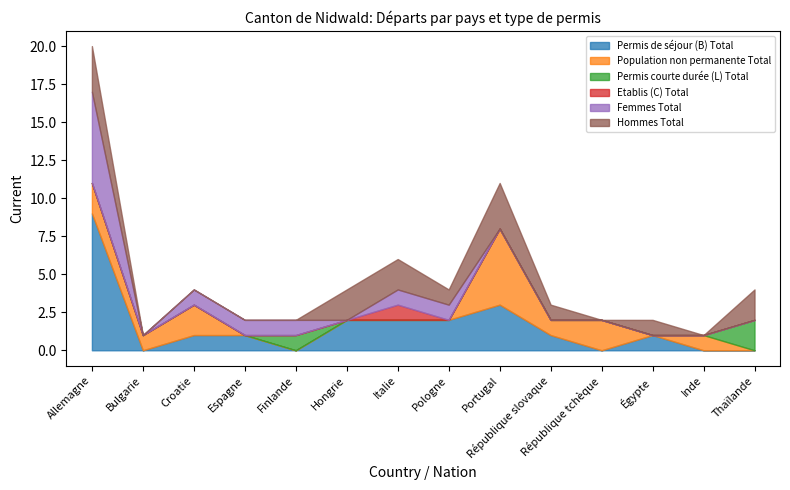

Reading left to right, list all the values displayed in this chart.

Permis de séjour (B) Total: Allemagne=9	Bulgarie=0	Croatie=1	Espagne=1	Finlande=0	Hongrie=2	Italie=2	Pologne=2	Portugal=3	République slovaque=1	République tchèque=0	Égypte=1	Inde=0	Thaïlande=0
Population non permanente Total: Allemagne=2	Bulgarie=1	Croatie=2	Espagne=0	Finlande=0	Hongrie=0	Italie=0	Pologne=0	Portugal=5	République slovaque=1	République tchèque=2	Égypte=0	Inde=1	Thaïlande=0
Permis courte durée (L) Total: Allemagne=0	Bulgarie=0	Croatie=0	Espagne=0	Finlande=1	Hongrie=0	Italie=0	Pologne=0	Portugal=0	République slovaque=0	République tchèque=0	Égypte=0	Inde=0	Thaïlande=2
Etablis (C) Total: Allemagne=0	Bulgarie=0	Croatie=0	Espagne=0	Finlande=0	Hongrie=0	Italie=1	Pologne=0	Portugal=0	République slovaque=0	République tchèque=0	Égypte=0	Inde=0	Thaïlande=0
Femmes Total: Allemagne=6	Bulgarie=0	Croatie=1	Espagne=1	Finlande=1	Hongrie=0	Italie=1	Pologne=1	Portugal=0	République slovaque=0	République tchèque=0	Égypte=0	Inde=0	Thaïlande=0
Hommes Total: Allemagne=3	Bulgarie=0	Croatie=0	Espagne=0	Finlande=0	Hongrie=2	Italie=2	Pologne=1	Portugal=3	République slovaque=1	République tchèque=0	Égypte=1	Inde=0	Thaïlande=2